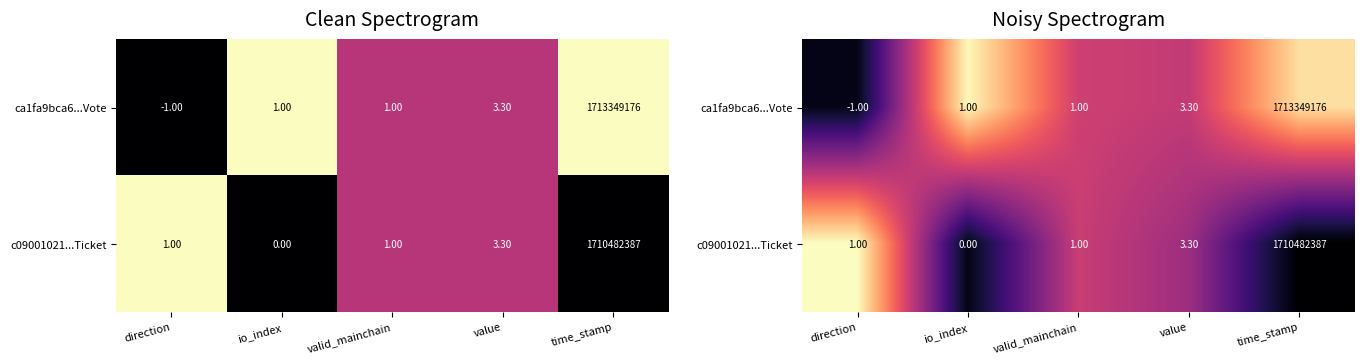

At how many categories does at least one series exceed 0?

5